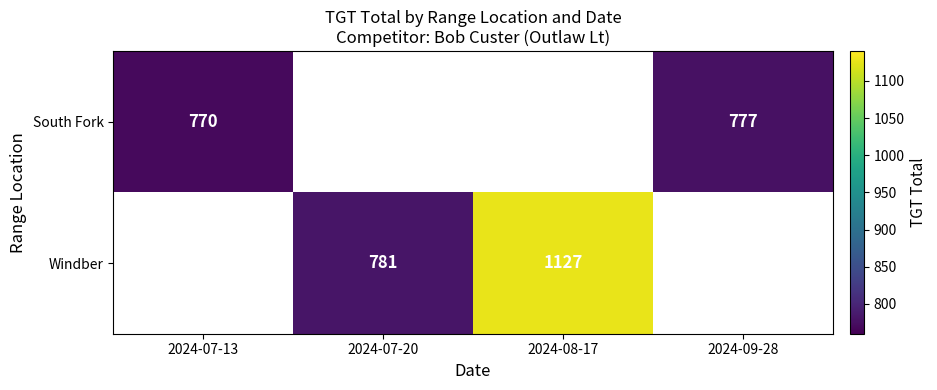

The value of Windber at 2024-08-17 is 1127. True or false?

True